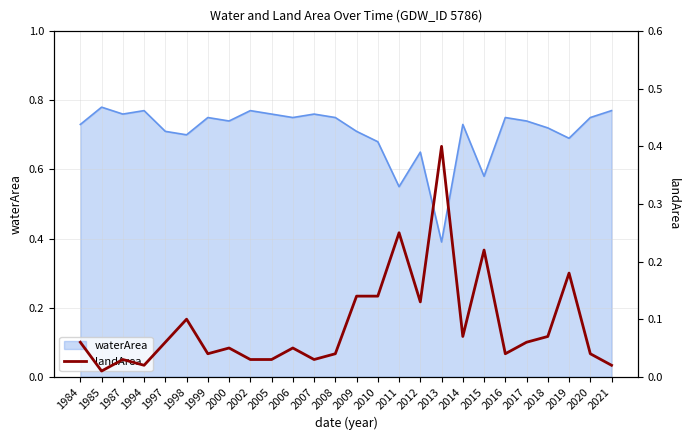

At which label is waterArea closest to 0?

2013